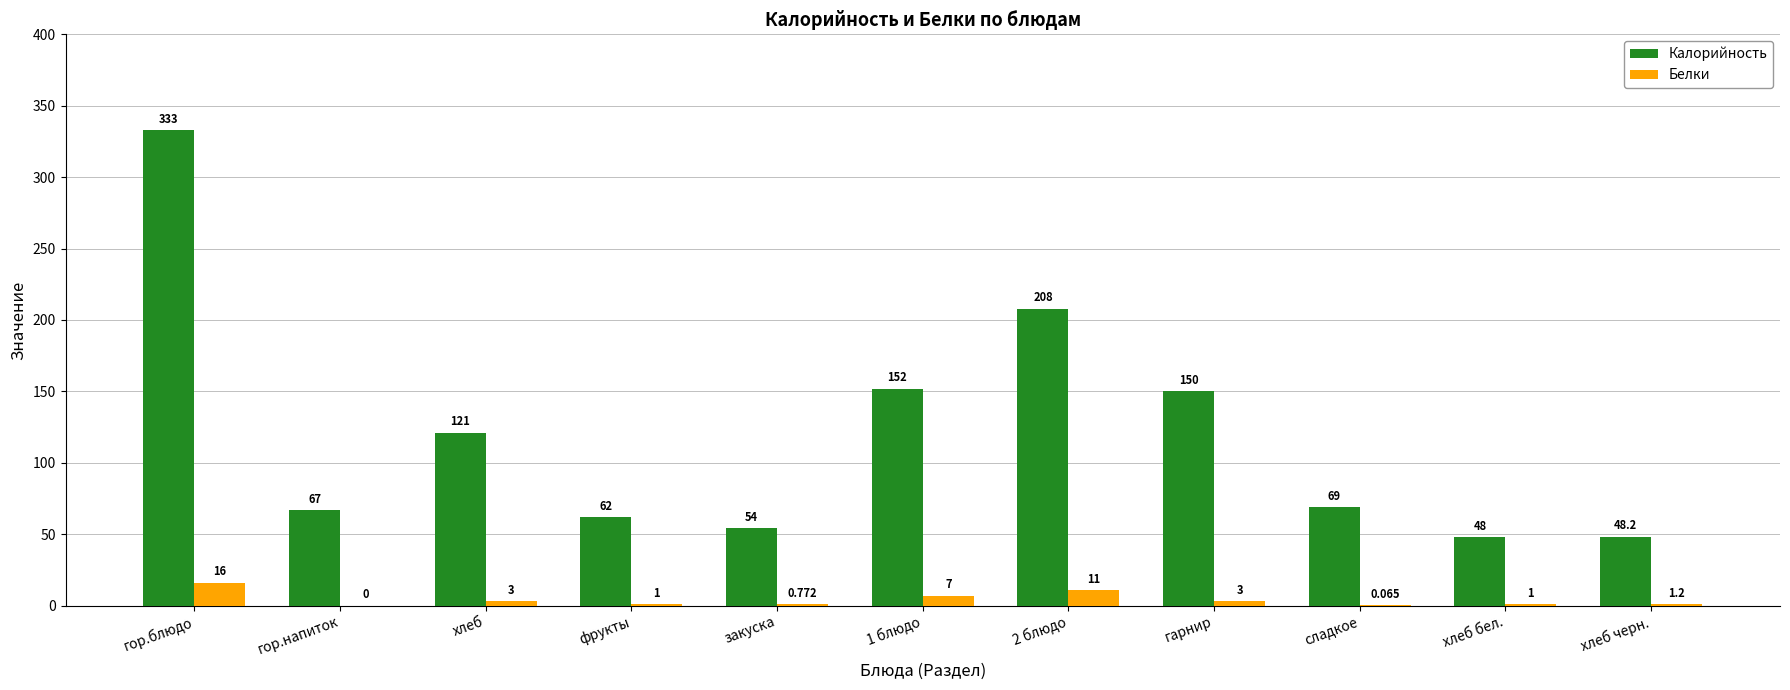

Between гор.напиток and сладкое, which series saw the biggest shift?

Калорийность